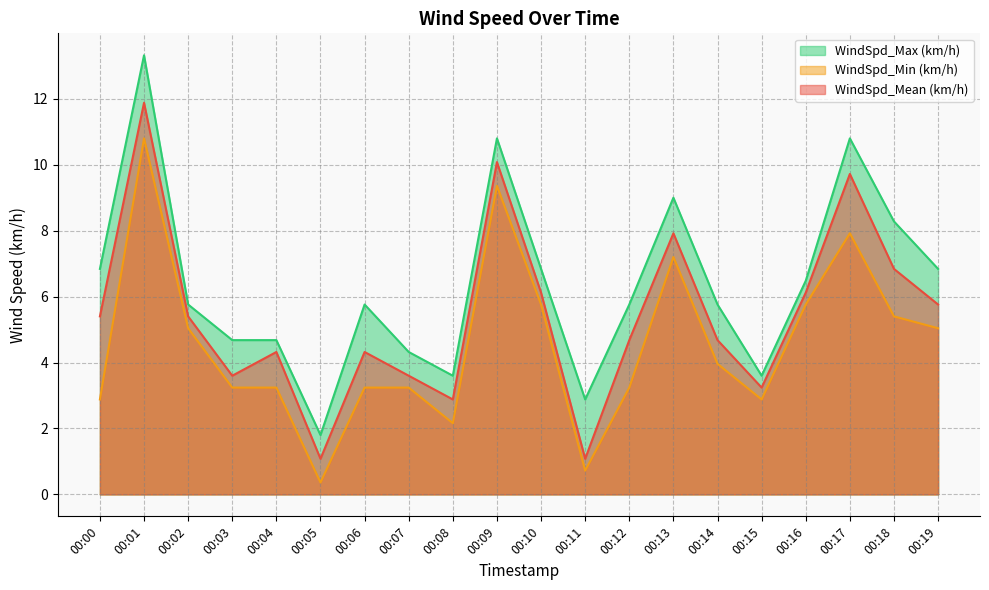

True or false: WindSpd_Mean (km/h) and WindSpd_Min (km/h) cross at least once.

False